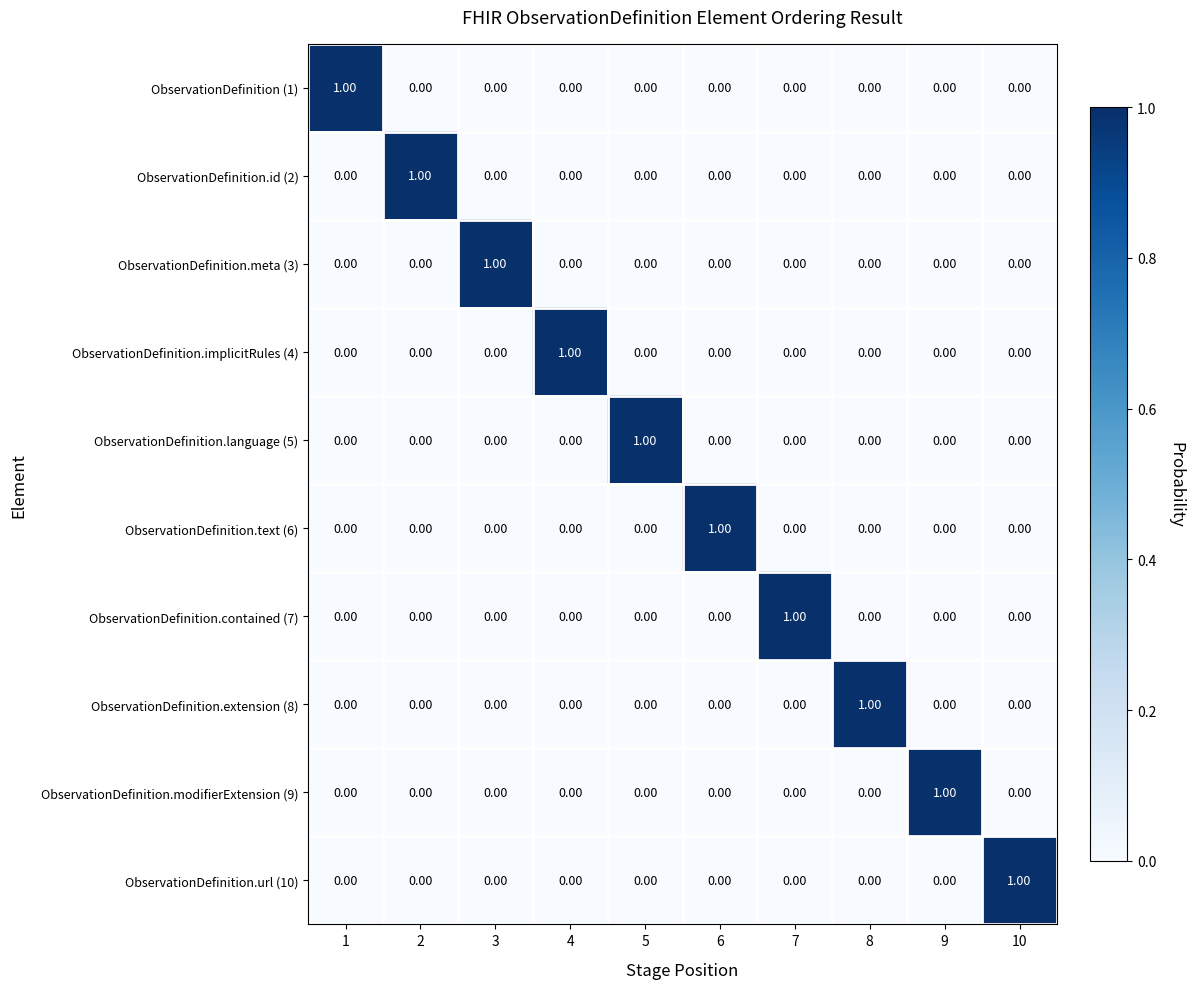

At how many categories does at least one series exceed 0?

10